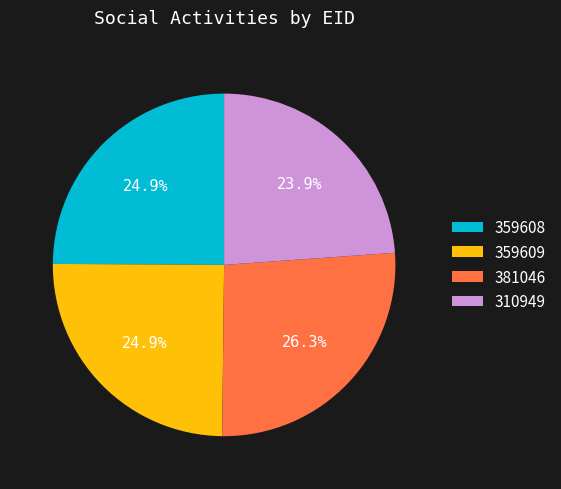

To the nearest percent, what is the average slice percentage?

25%